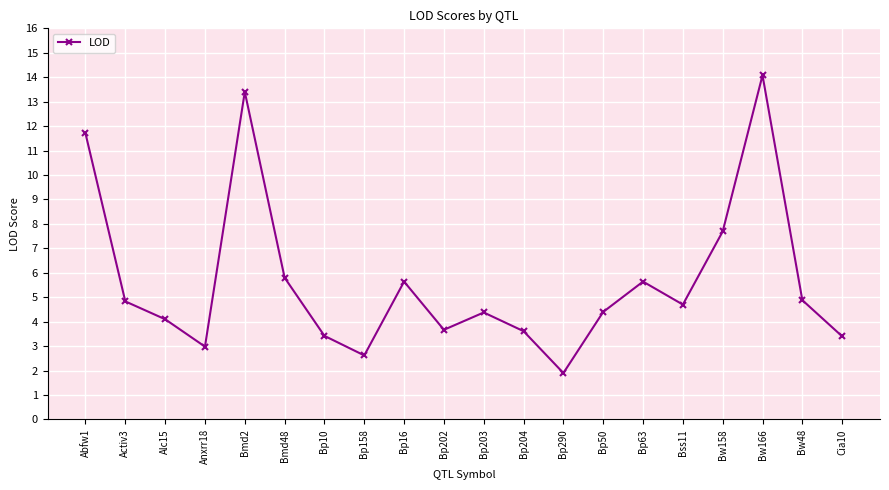

What position from the right is Alc15?

18